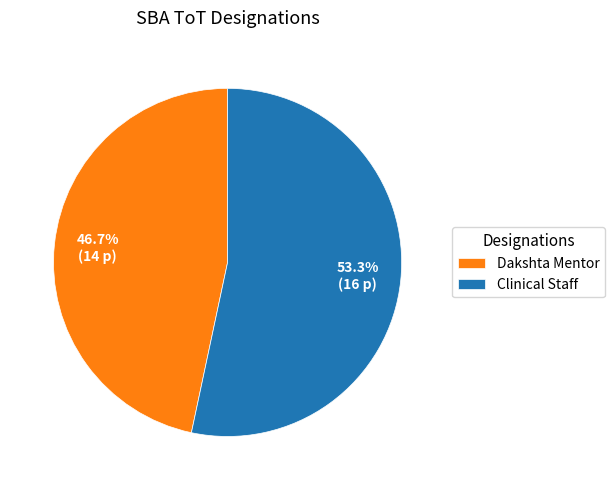

Between Clinical Staff and Dakshta Mentor, which is larger?

Clinical Staff